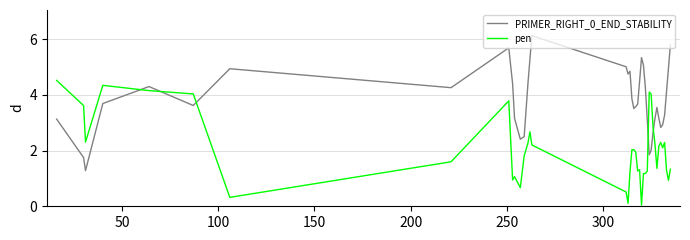

True or false: pen and PRIMER_RIGHT_0_END_STABILITY intersect in this chart.

True